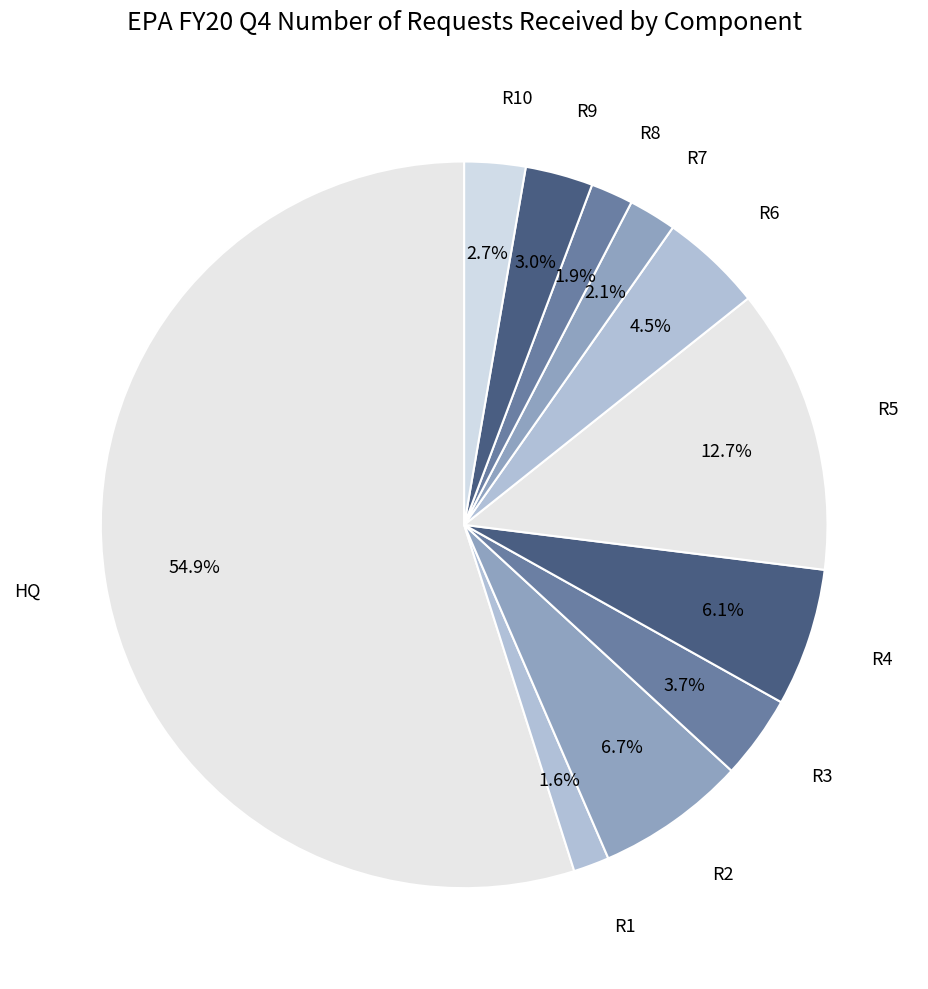

Is there a majority slice in this chart?

Yes